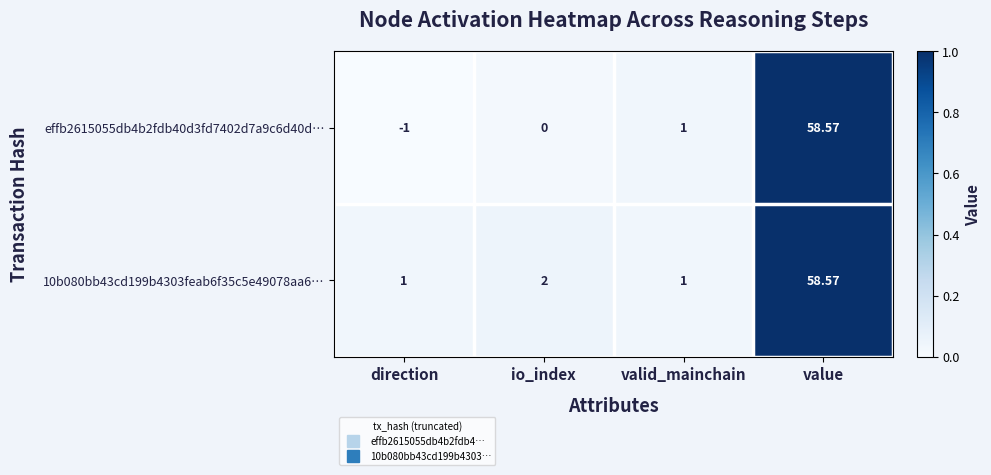

Which category has the lowest value in the effb2615055db4b2fdb40d3fd7402d7a9c6d40d… series?

direction